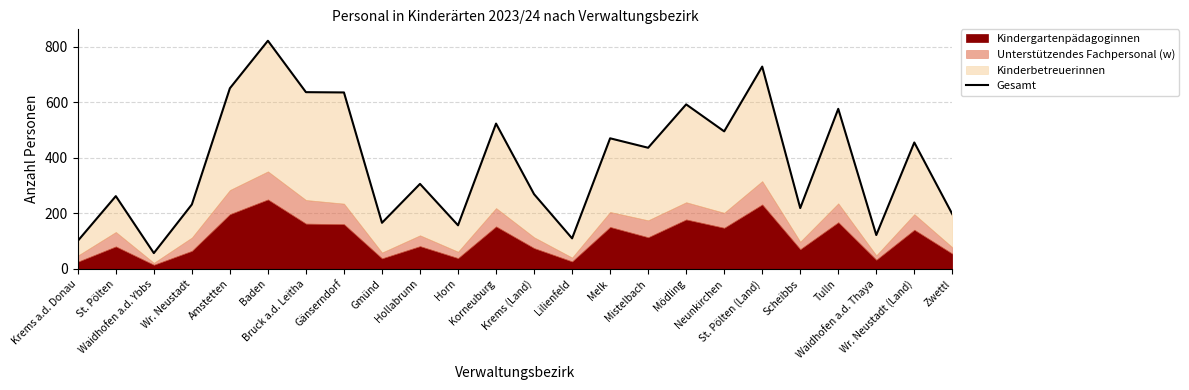

What is the change in value from St. Pölten (Land) to Scheibbs?

-509